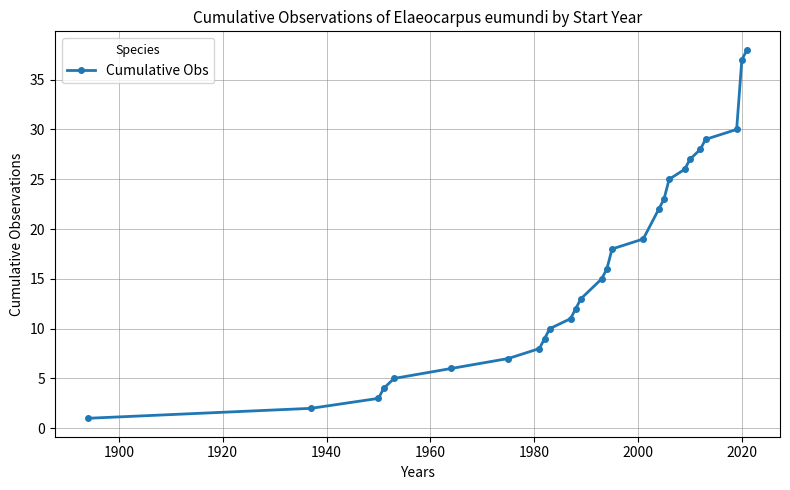

True or false: there are more than 1 points higher than both neighbors.

False